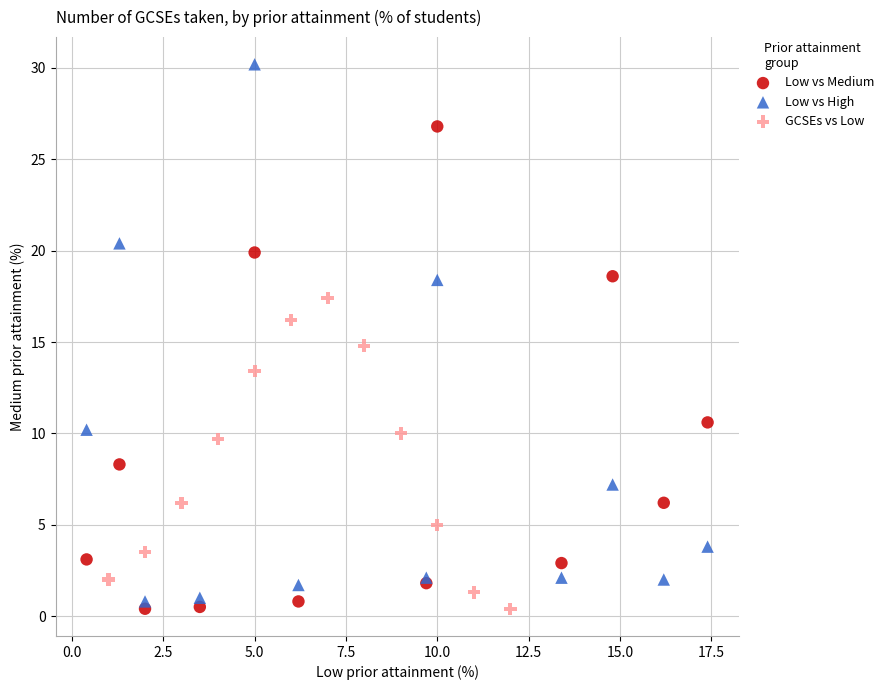

Which series has the widest spread of Y values?

Low vs High